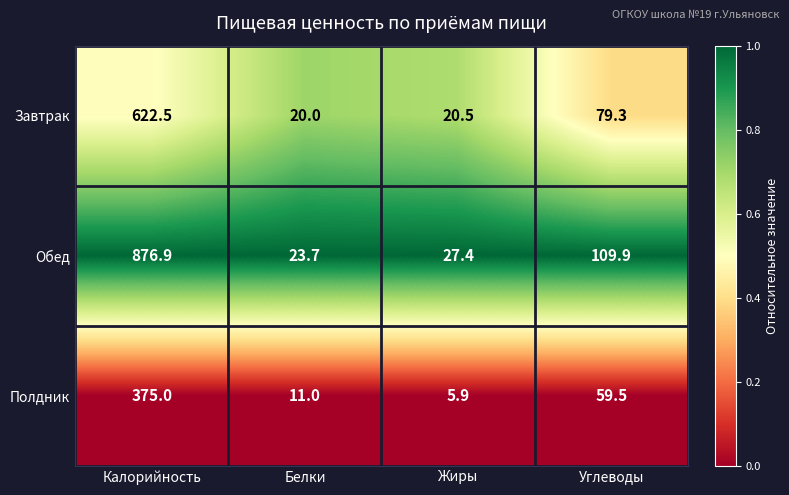

Reading right to left, list all the values displayed in this chart.

Завтрак: Углеводы=79.3	Жиры=20.5	Белки=20.0	Калорийность=622.5
Обед: Углеводы=109.9	Жиры=27.4	Белки=23.7	Калорийность=876.9
Полдник: Углеводы=59.5	Жиры=5.9	Белки=11.0	Калорийность=375.0